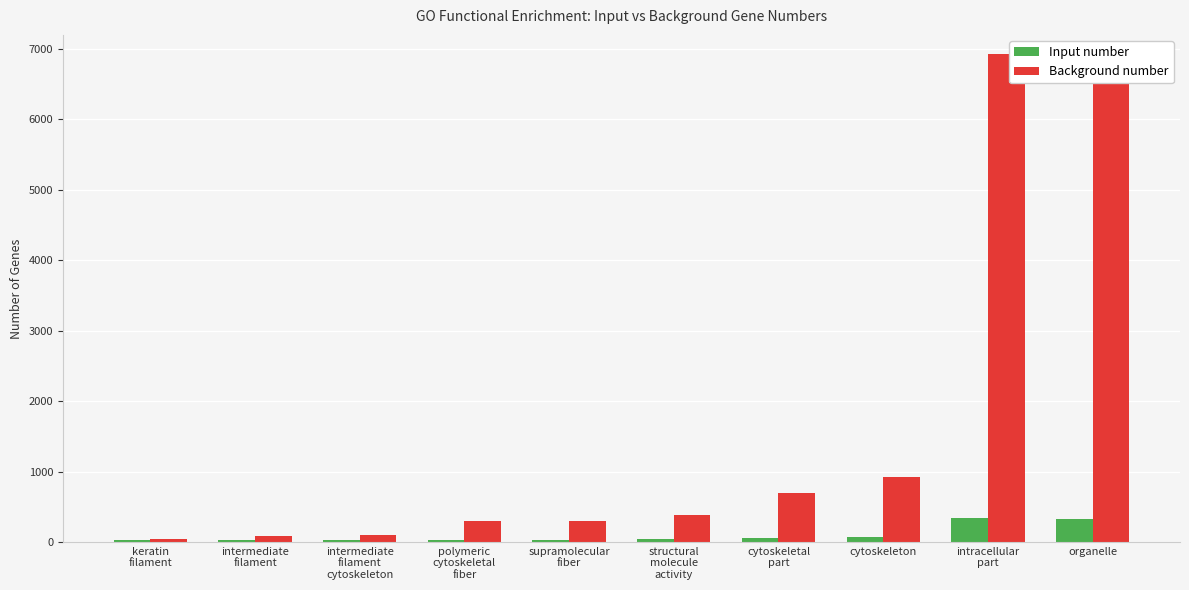

List the series in order of their overall mean, highest first.

Background number, Input number